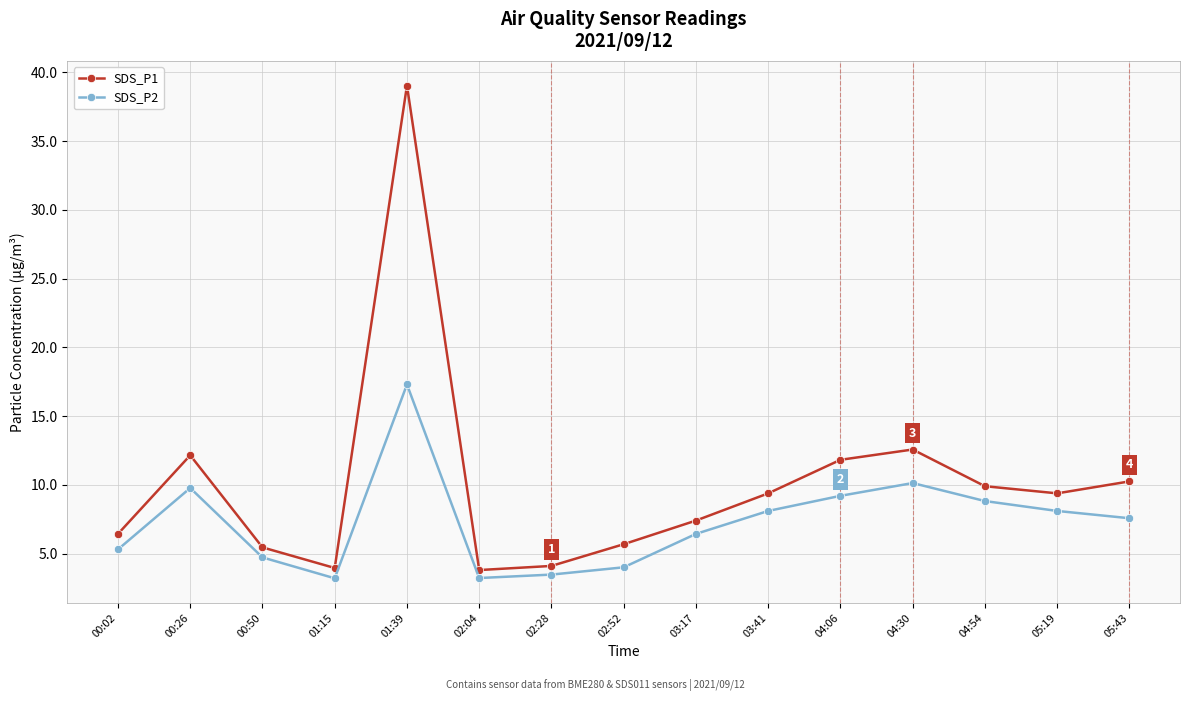

Where is the first local minimum for SDS_P1?

01:15